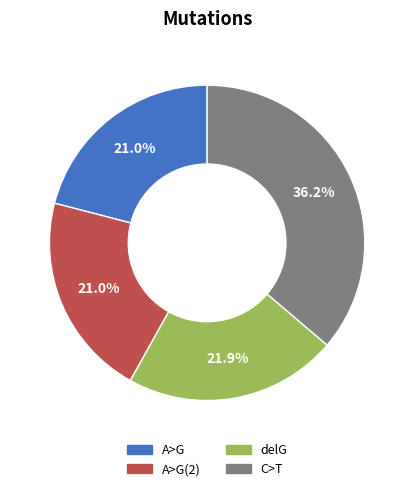

Does any single category account for the majority?

No